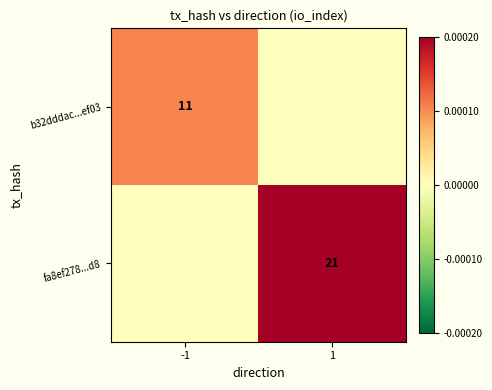

The b32dddac...ef03 series shows 11 at -1. True or false?

True